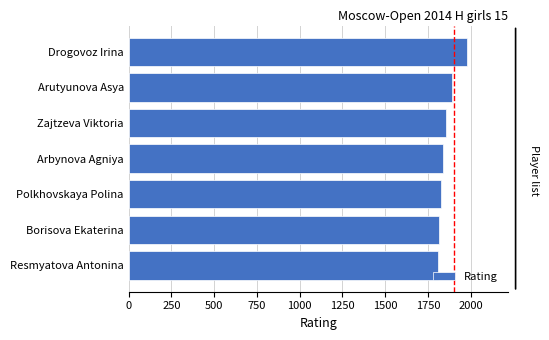

Are the bars horizontal?

Yes